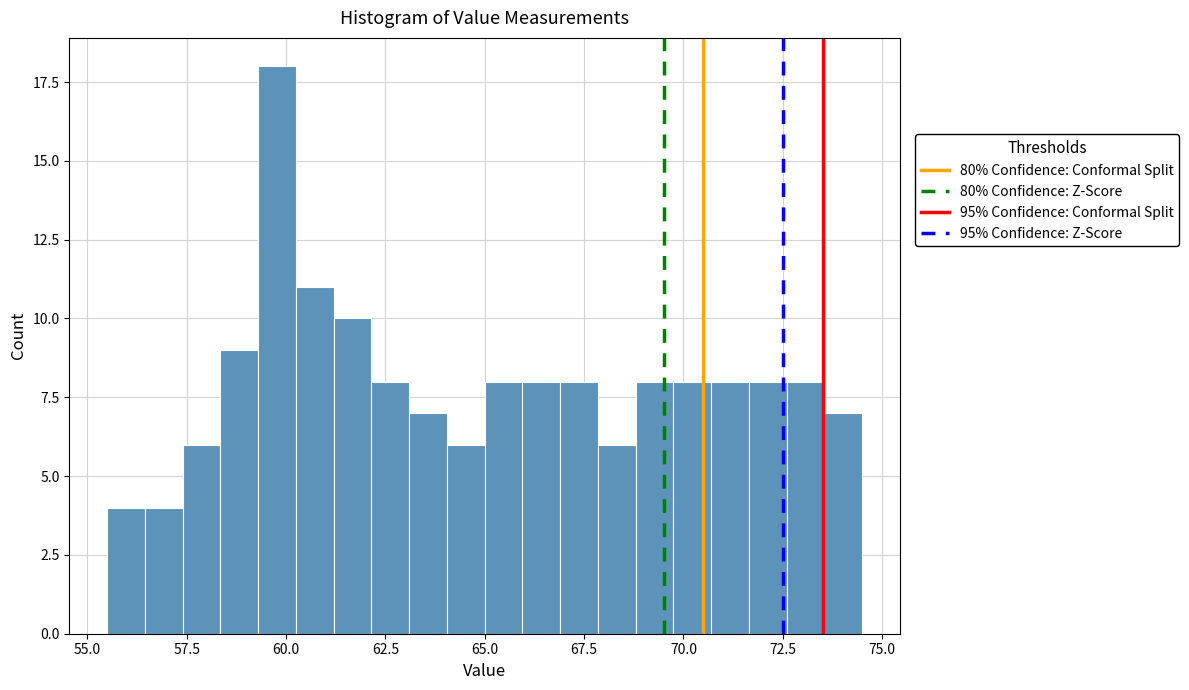

Around what value on the x-axis is the tallest bar? Give the approximate position of its centre, as read against the axis.

60.0